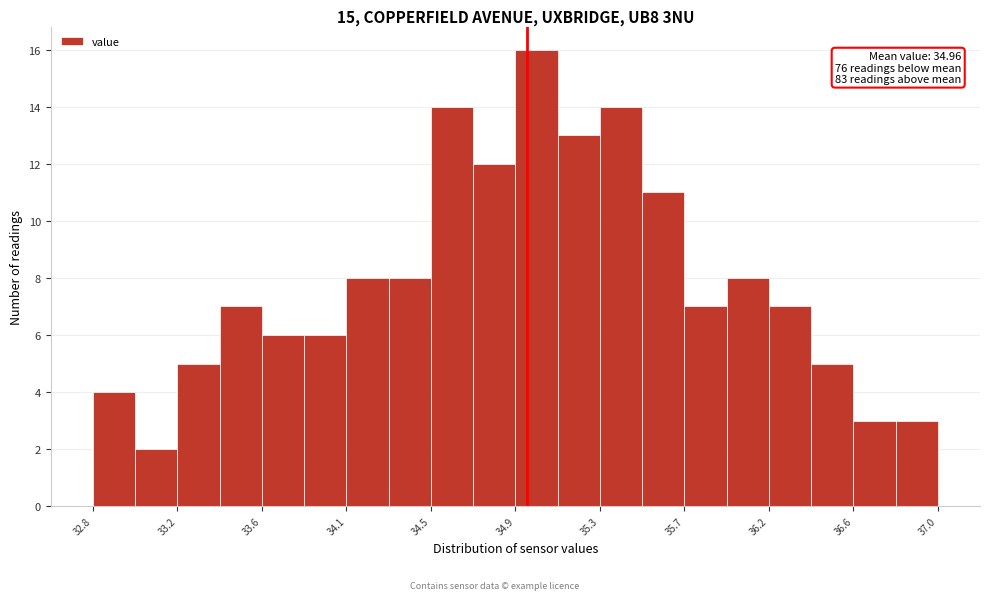

Over which range of the x-axis is the bar tallest?

34.90 to 35.11